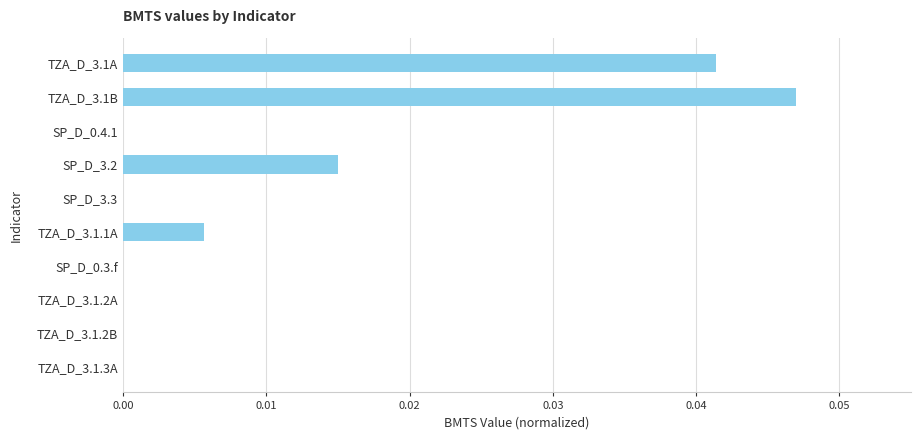

Which has a higher value, TZA_D_3.1A or TZA_D_3.1.1A?

TZA_D_3.1A